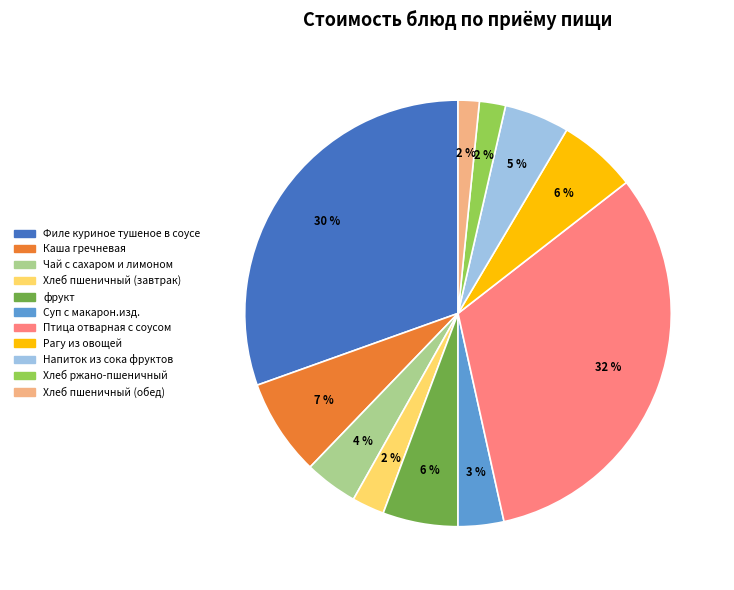

Is it true that Рагу из овощей is 21% of the pie?

False